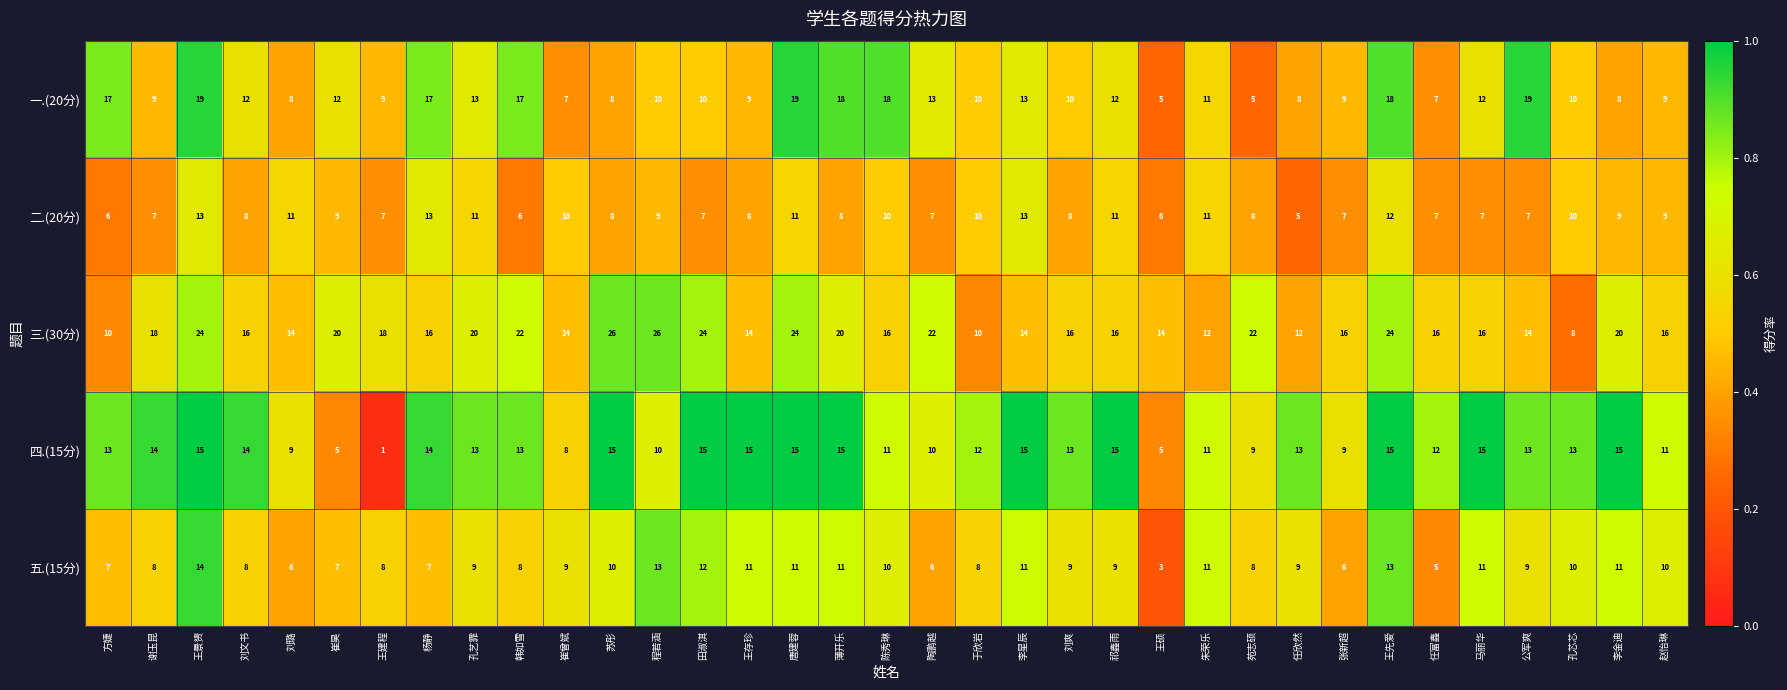

Which series has the largest total across all categories?

三.(30分)